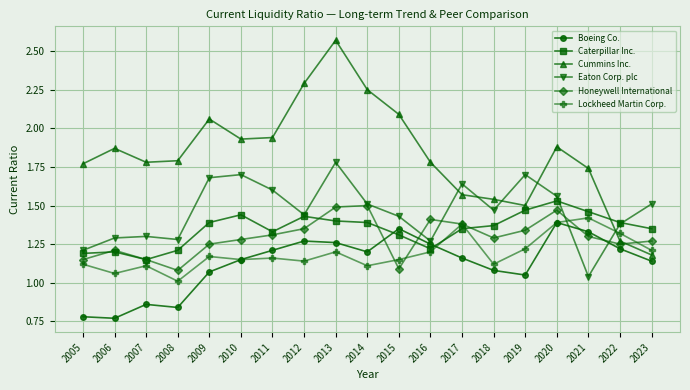

Count the Caterpillar Inc. values in the range 1 to 2.

19